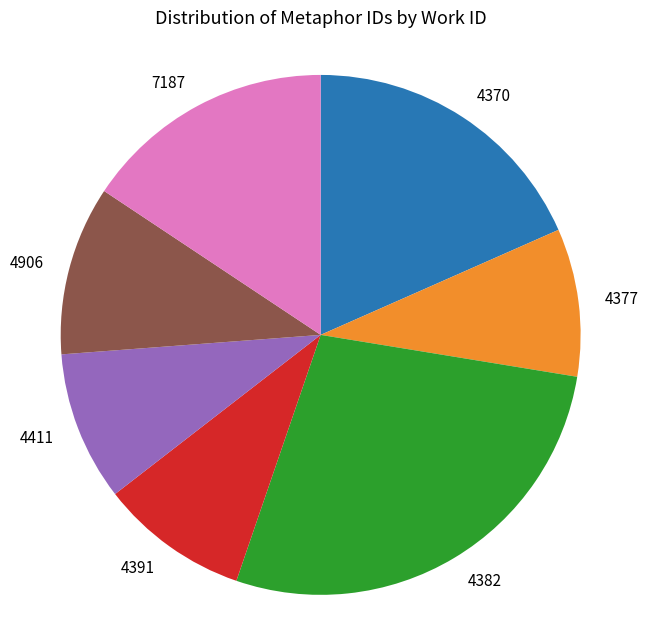

Is it true that 4391 is 23% of the pie?

False